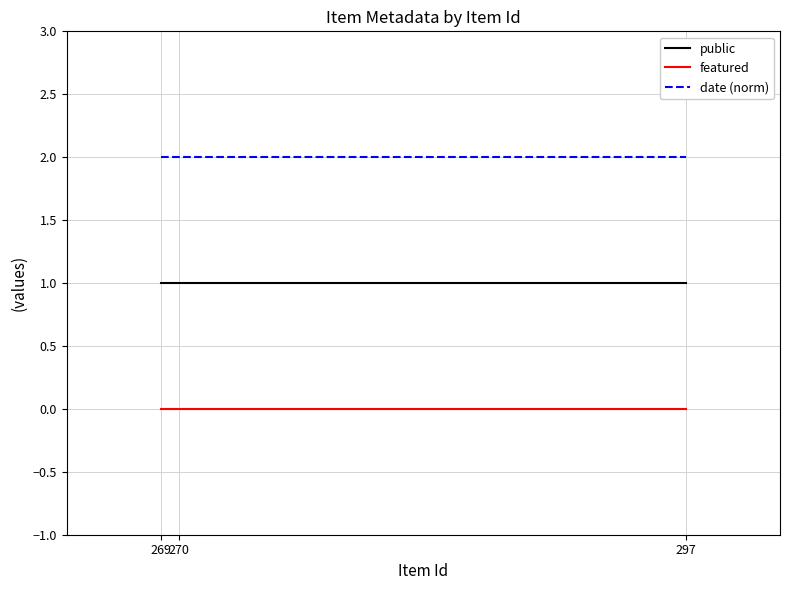

What are all the series names shown in the legend?

public, featured, date (norm)